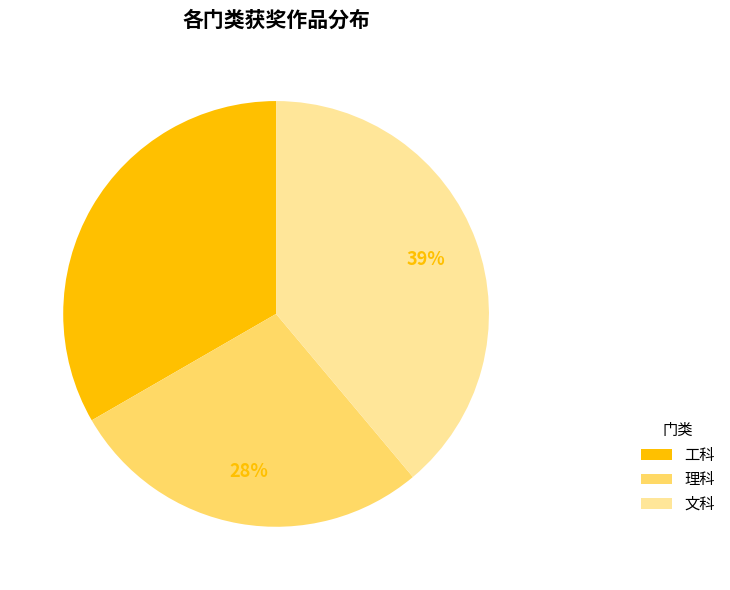

How many segments does this pie chart have?

3